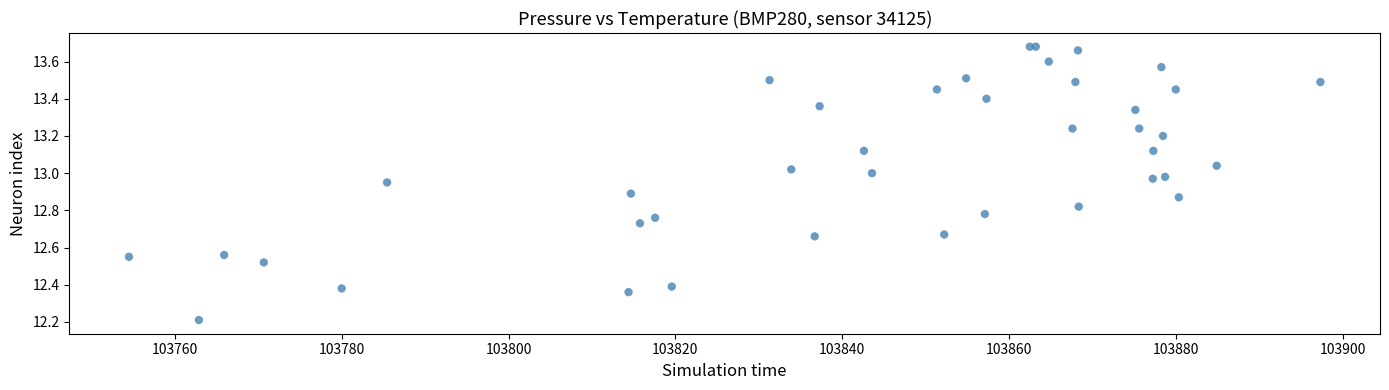

What Y value in the scatter plot is closest to 12?

12.2